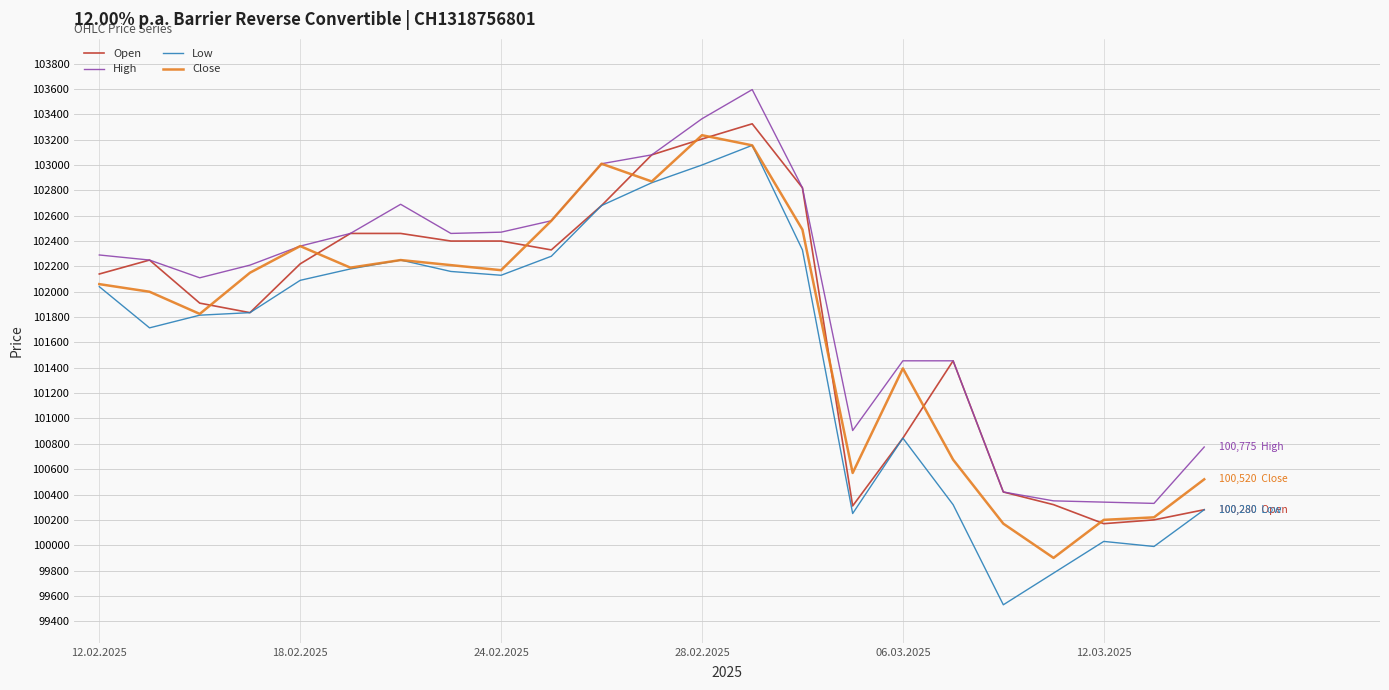

What is the maximum value shown in the chart?

103595